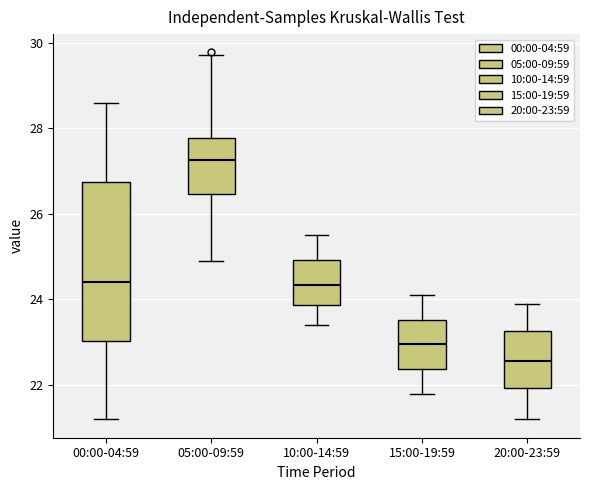

Which box's median line is the lowest?

20:00-23:59